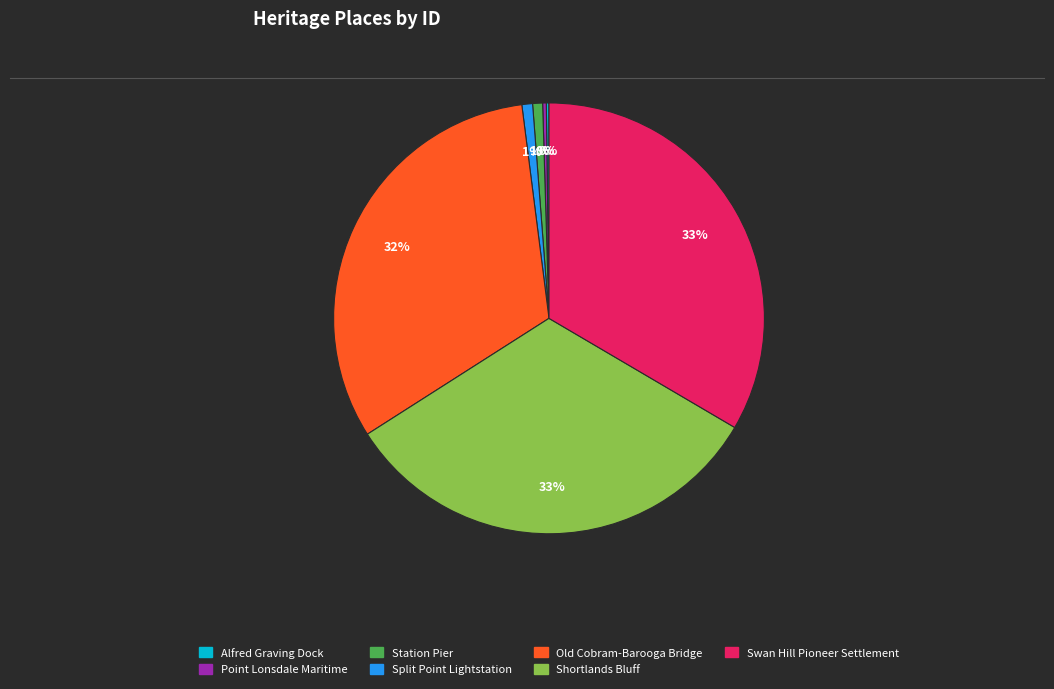

Is it true that Old Cobram-Barooga Bridge is 38% of the pie?

False